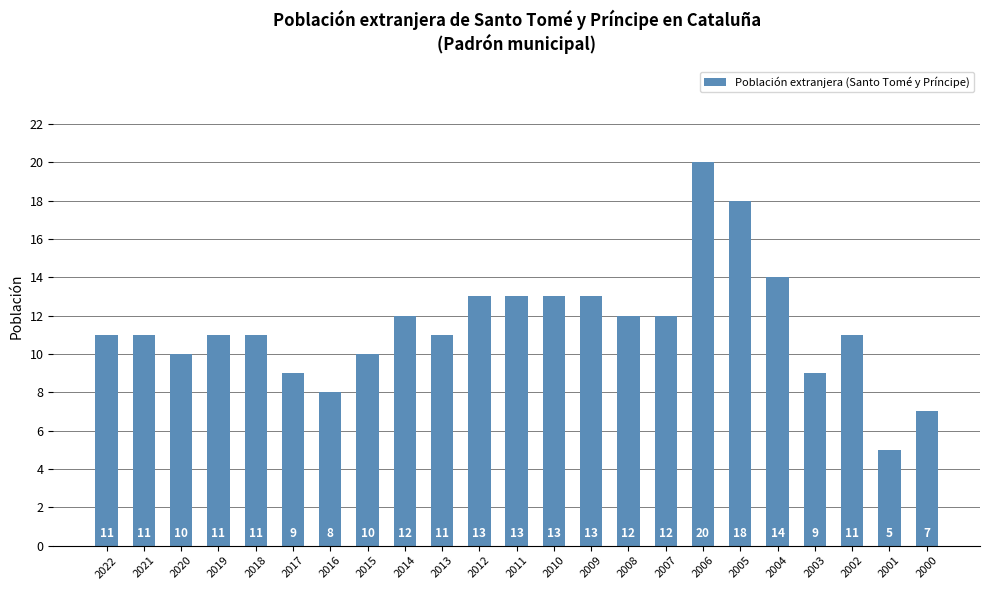

Which label corresponds to the largest value in the chart?

2006